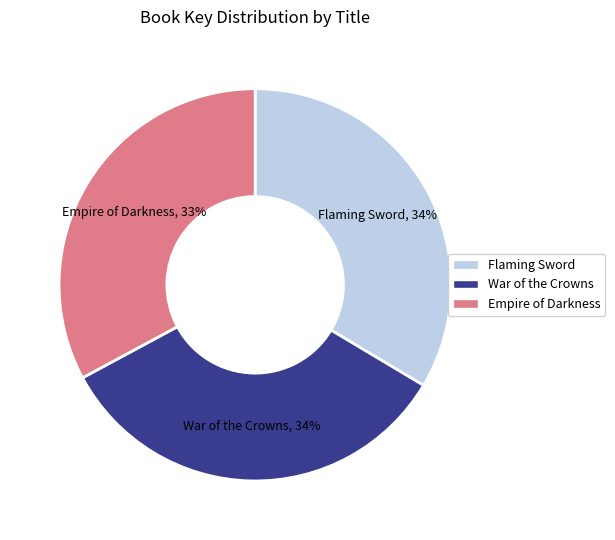

Which slice is the smallest?

Empire of Darkness